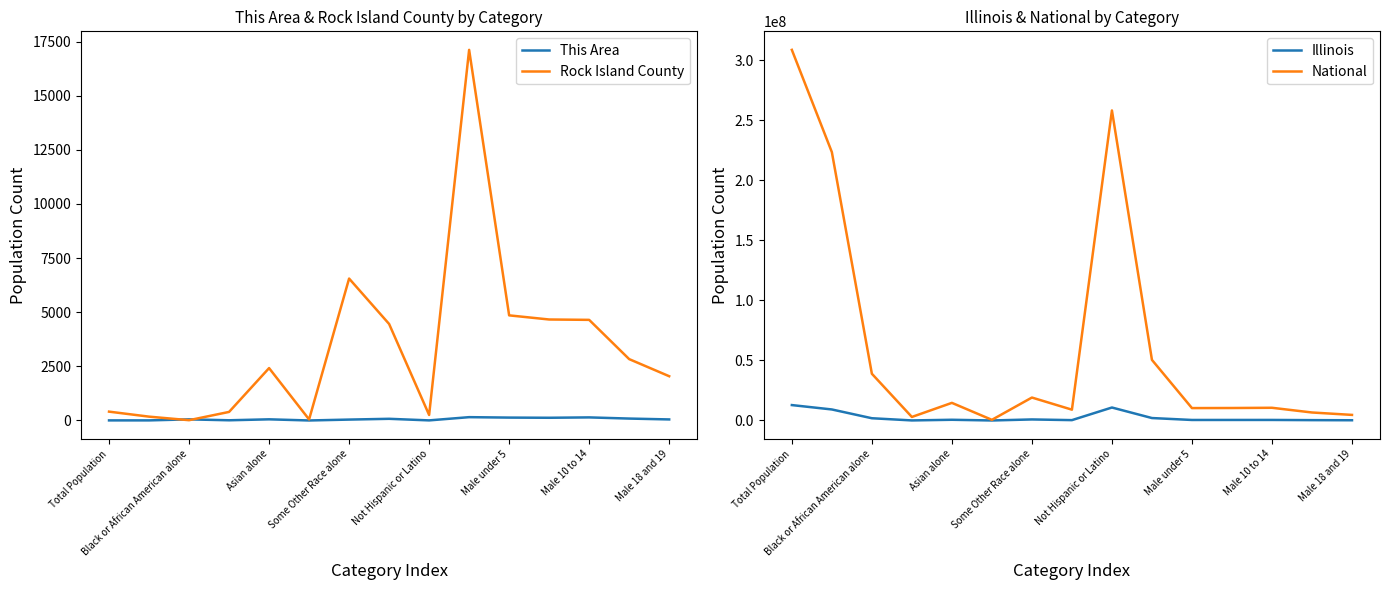

What is the lowest value of the National series?

540013